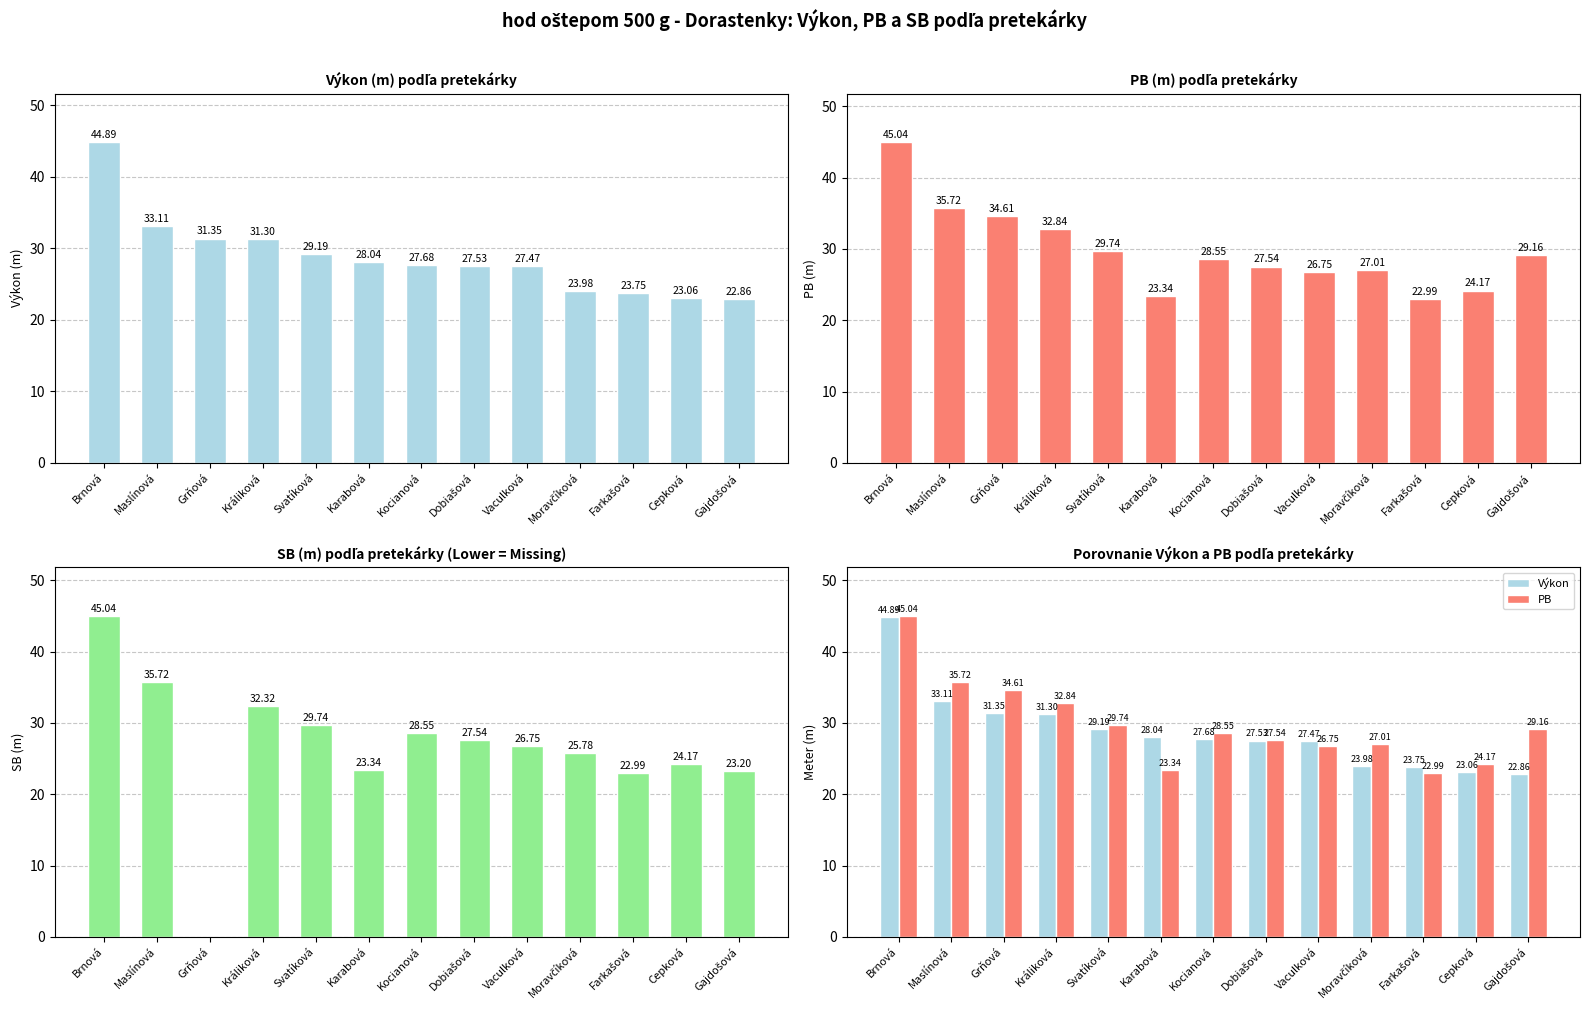

What position from the left is Dobiašová?

8